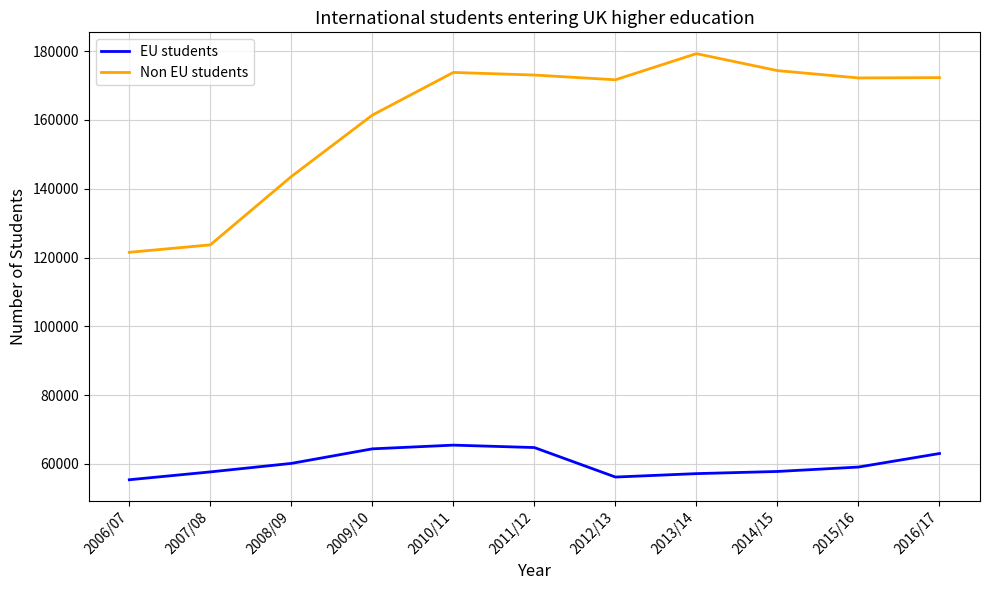

What is the spread (max minus min) of values at 2008/09?

83370